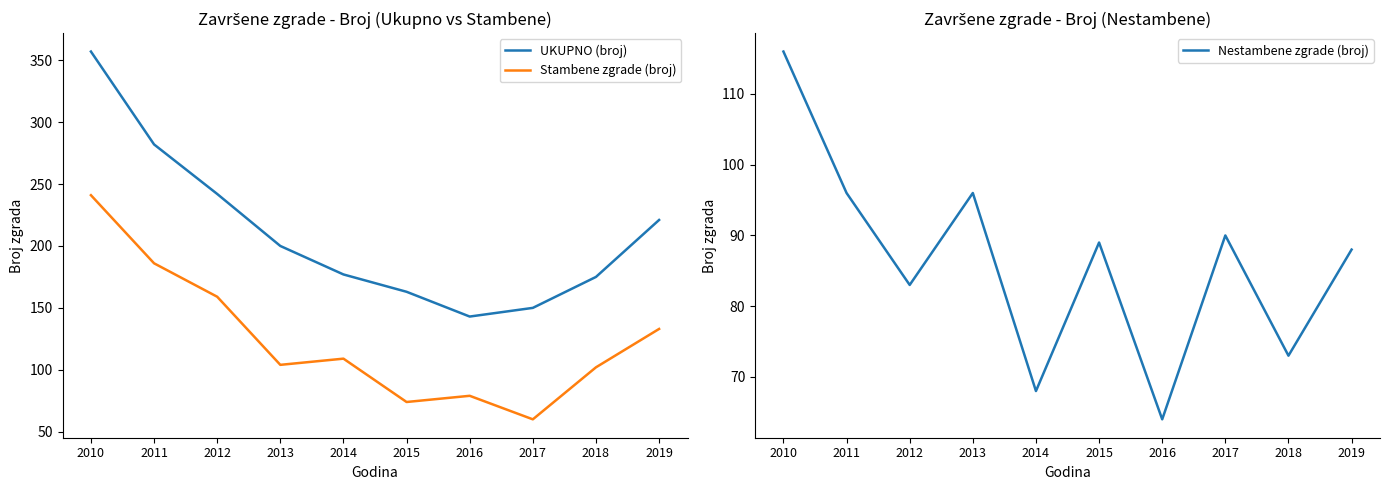

At which category does the chart reach its peak across all series?

2010